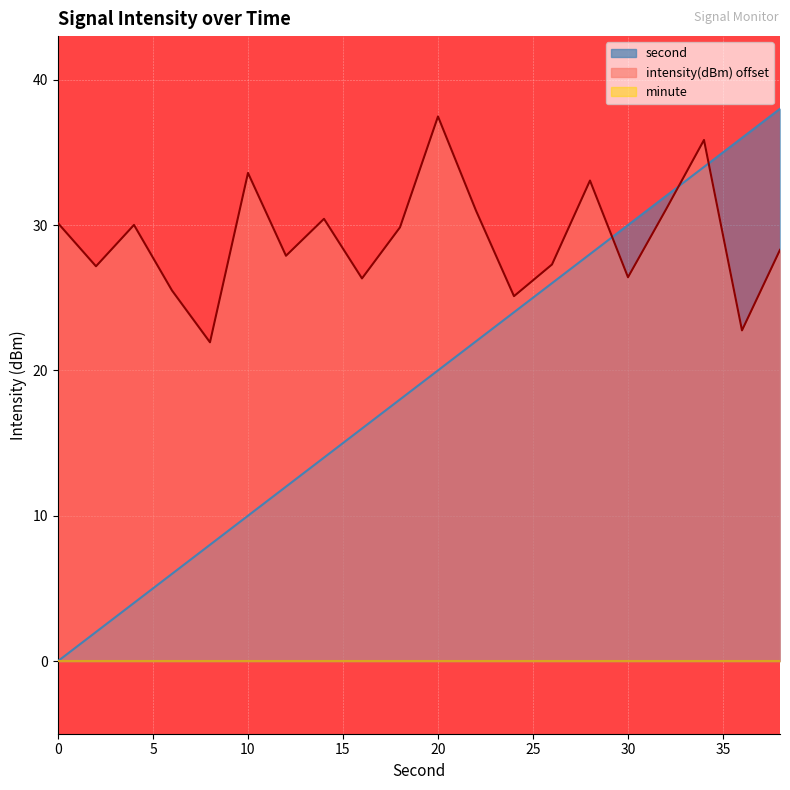

At which category is the sum across all series the highest?

34